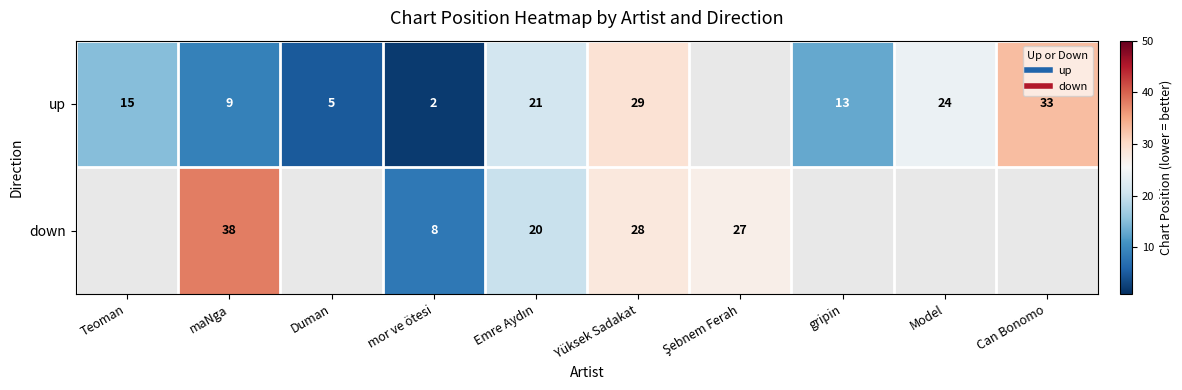

Is it true that down equals 41.7 at Yüksek Sadakat?

False